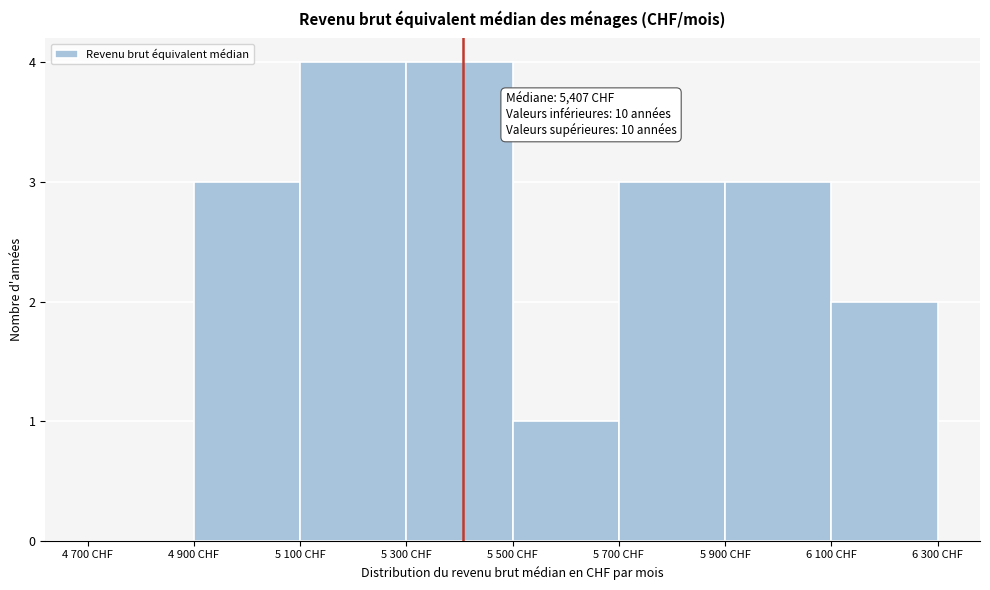

Reading left to right, list all the values displayed in this chart.

4 700 CHF=0	4 900 CHF=3	5 100 CHF=4	5 300 CHF=4	5 500 CHF=1	5 700 CHF=3	5 900 CHF=3	6 100 CHF=2